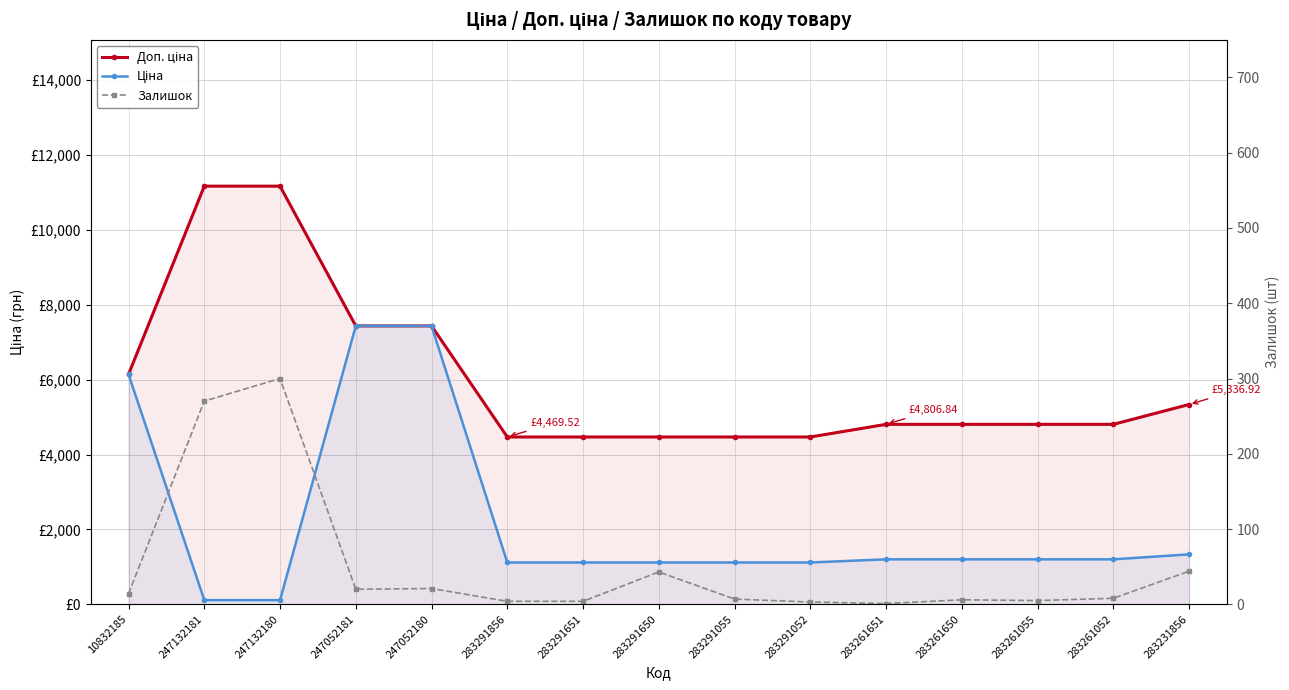

How many intersections are there between Ціна and Залишок?

2